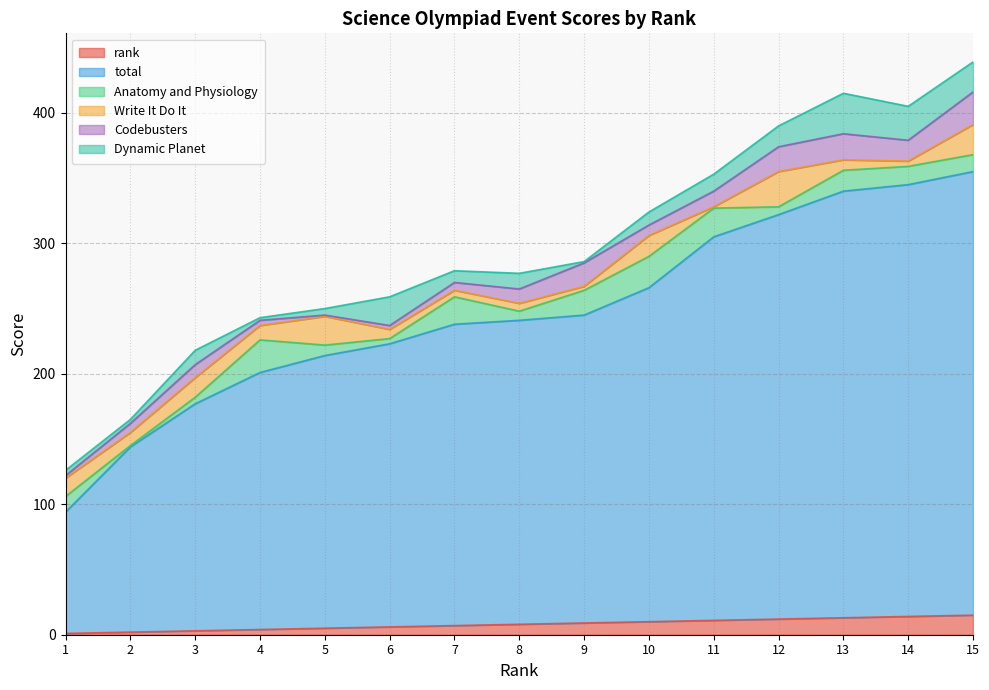

Which has a higher value, 10 or 14?

14